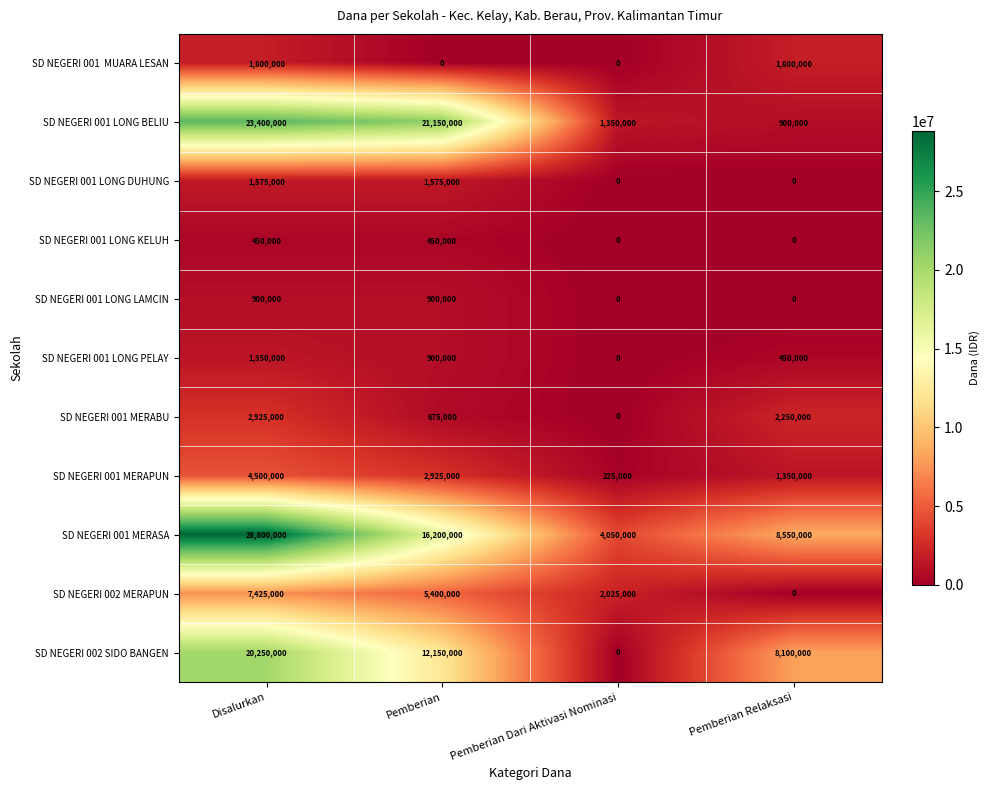

True or false: SD NEGERI 001 LONG DUHUNG has a value of 0 at Pemberian Dari Aktivasi Nominasi.

True